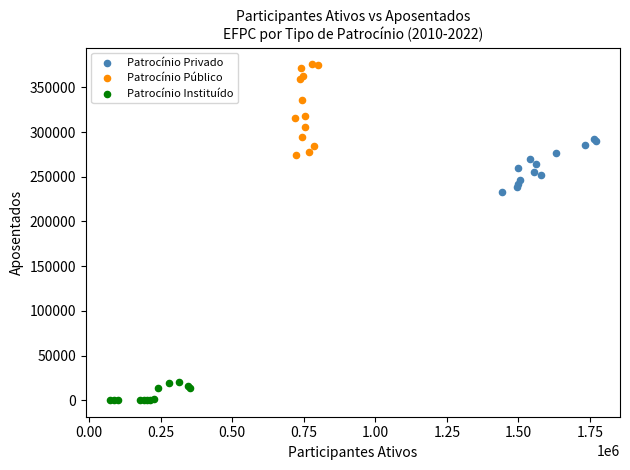

Which series has the widest spread of Y values?

Patrocínio Público